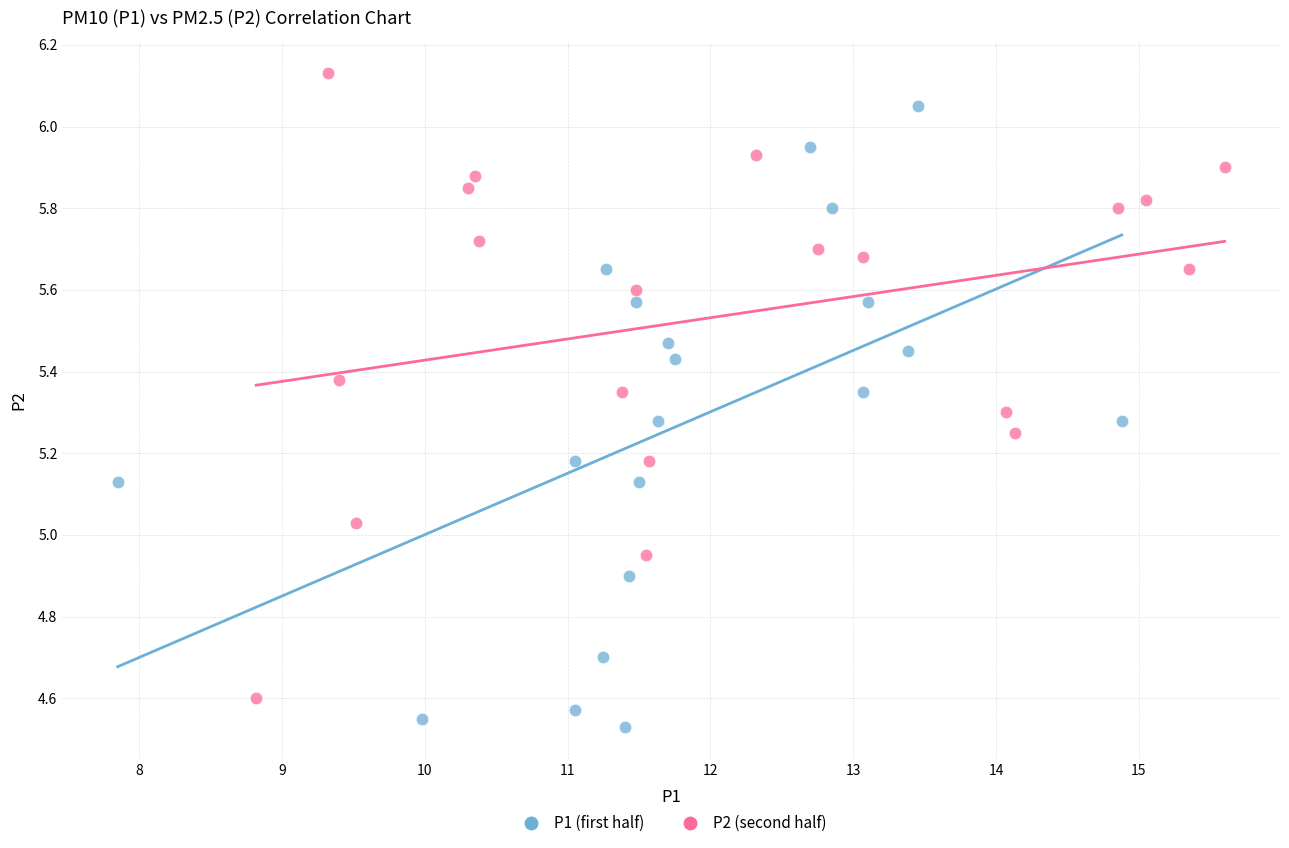

What are all the series names shown in the legend?

P1 (first half), P2 (second half)